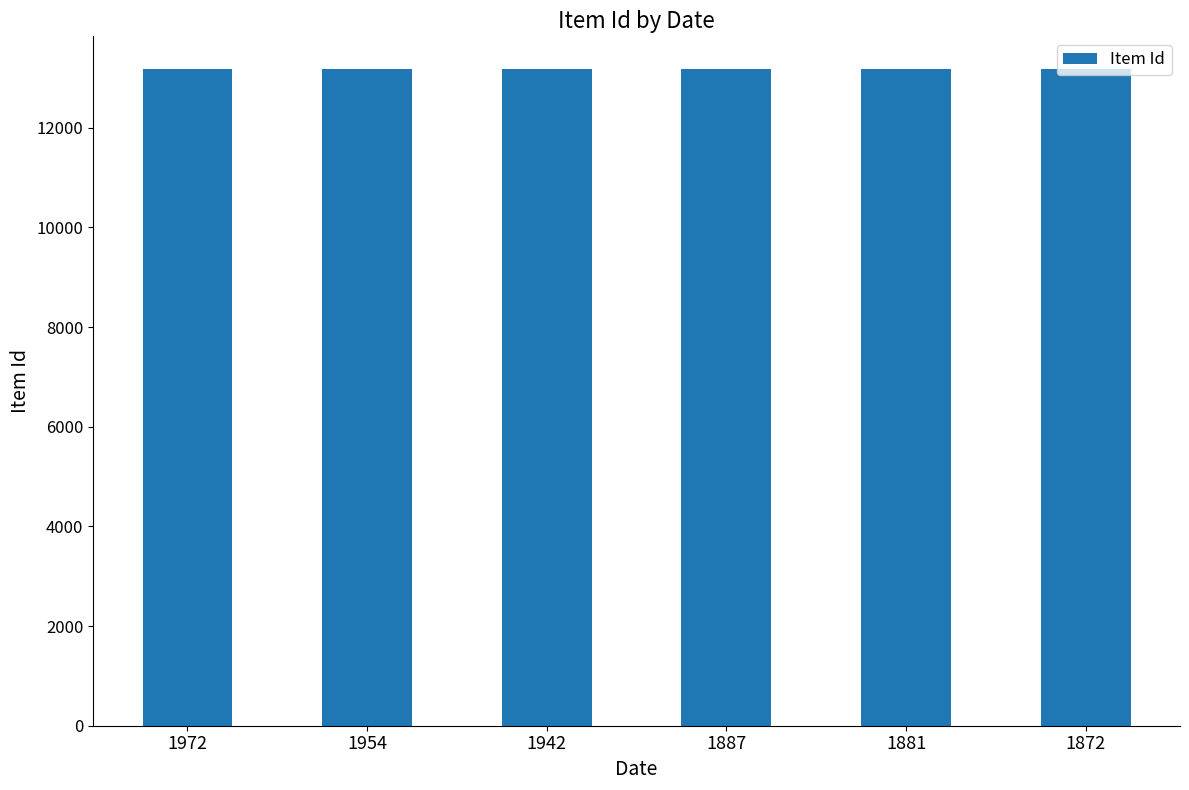

What is the ratio of the value at 1972 to the value at 1954?

1.0